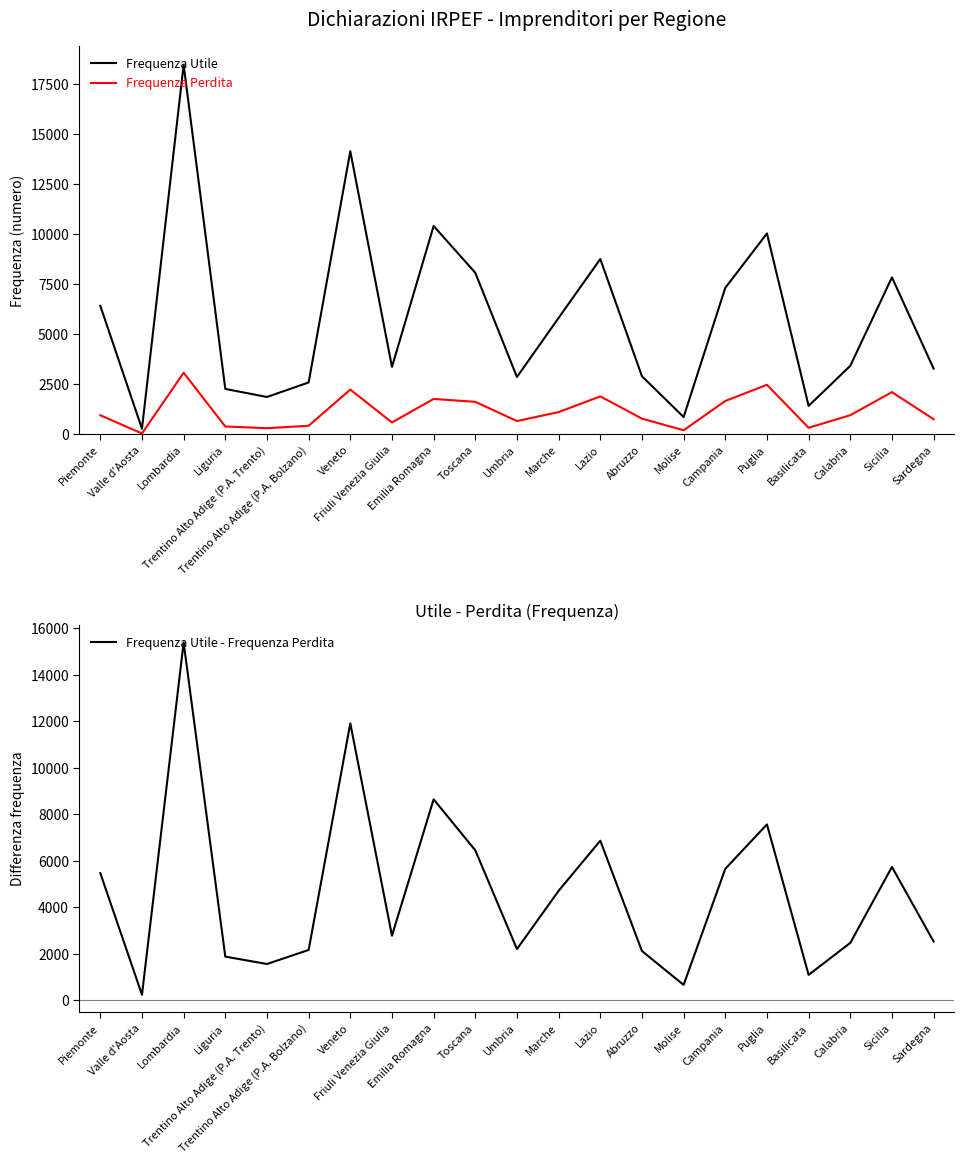

The value of Frequenza Utile at Veneto is 20593. True or false?

False